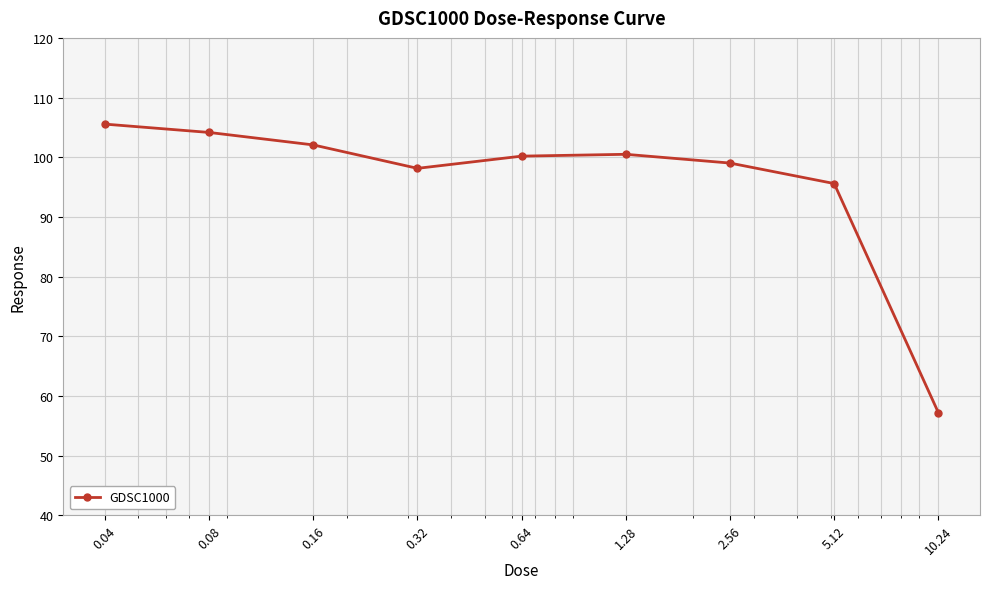

What is the smallest value displayed?

57.2